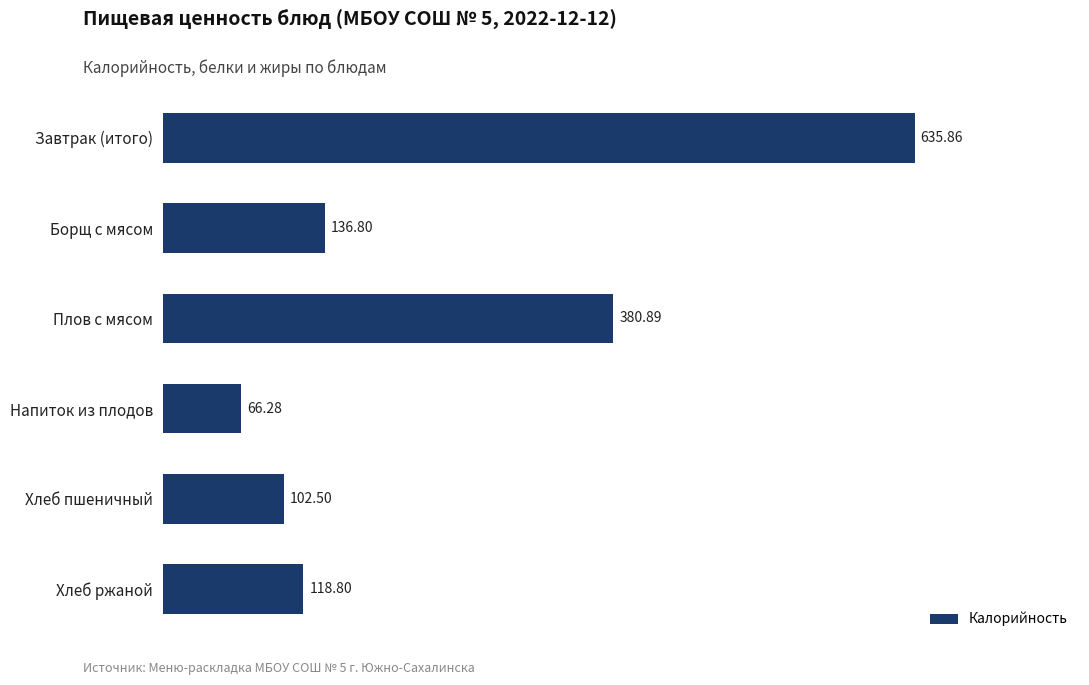

What is the label of the 4th bar from the top?

Напиток из плодов